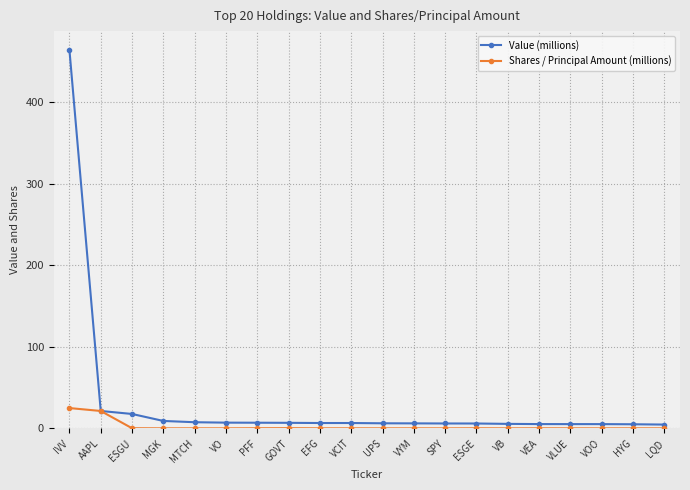

Is the value of Shares / Principal Amount (millions) at VCIT greater than the value of Value (millions) at VYM?

No